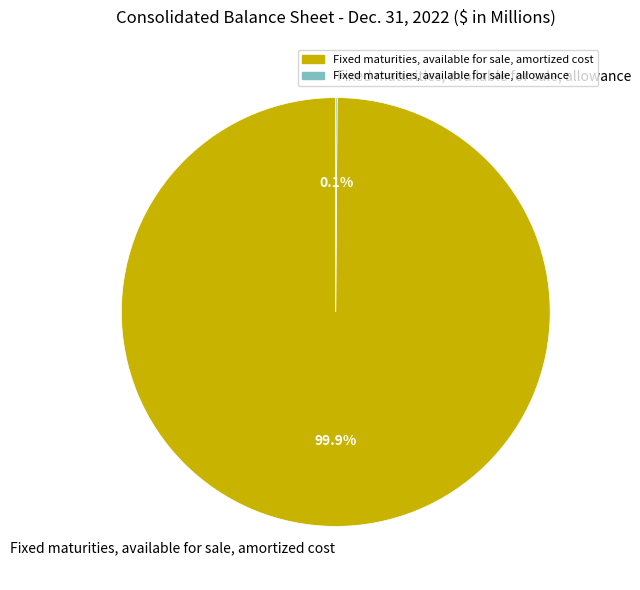

Does Fixed maturities, available for sale, amortized cost represent more than half of the total?

Yes